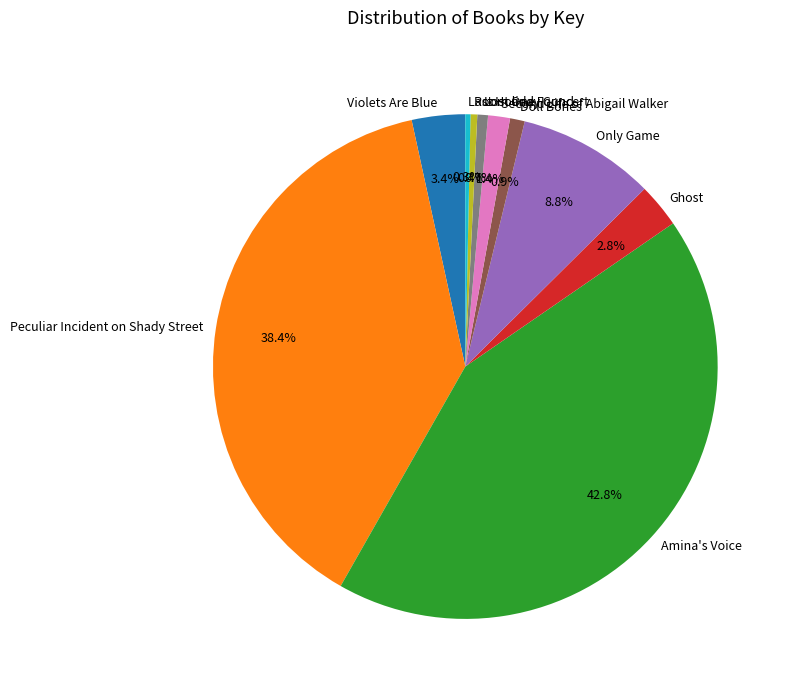

Does Peculiar Incident on Shady Street represent more than half of the total?

No